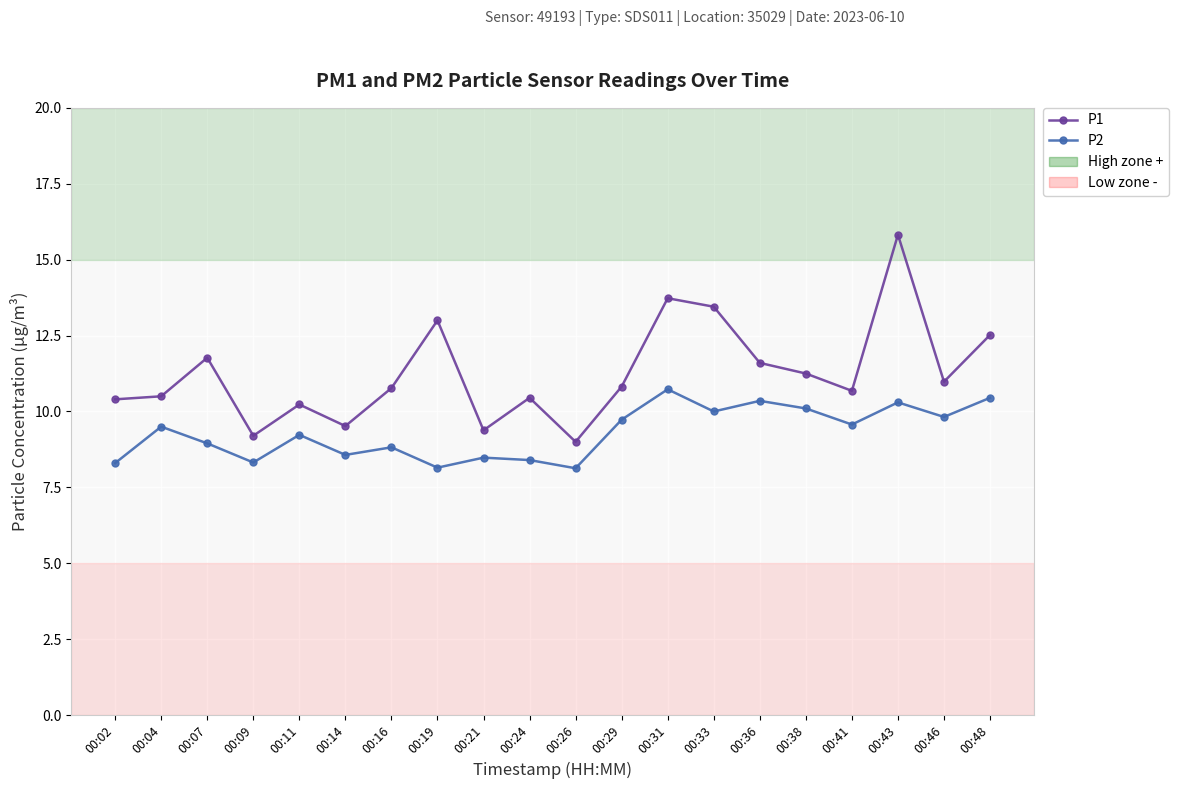

What is the total value across all series at 00:38?

21.4